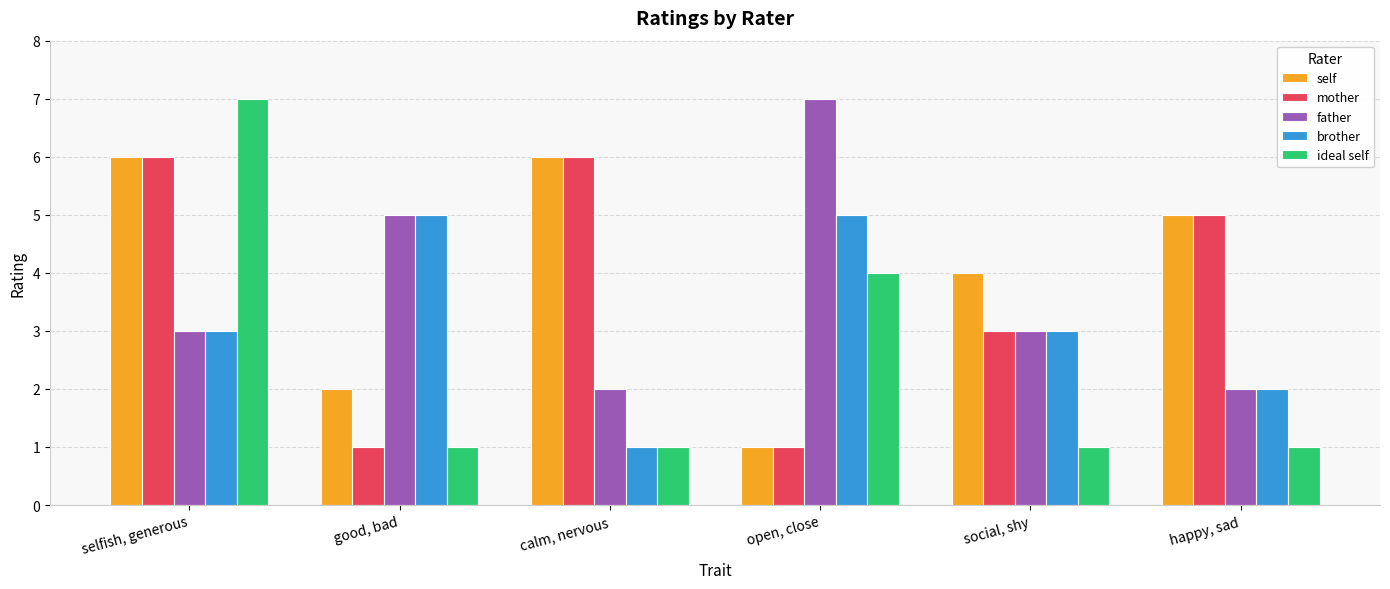

Which category has the lowest value in the brother series?

calm, nervous